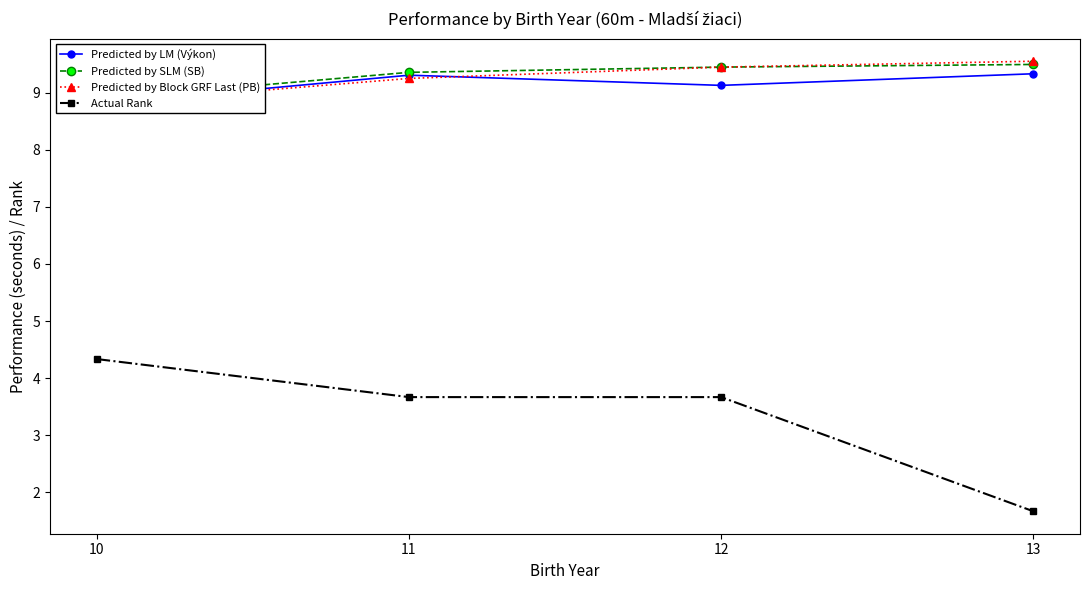

The value of Predicted by LM (Výkon) at 13 is 14.6. True or false?

False